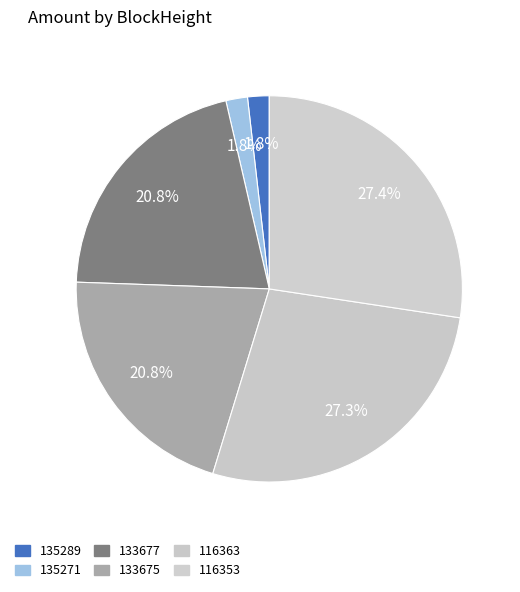

True or false: 135289 accounts for 10% of the total.

False